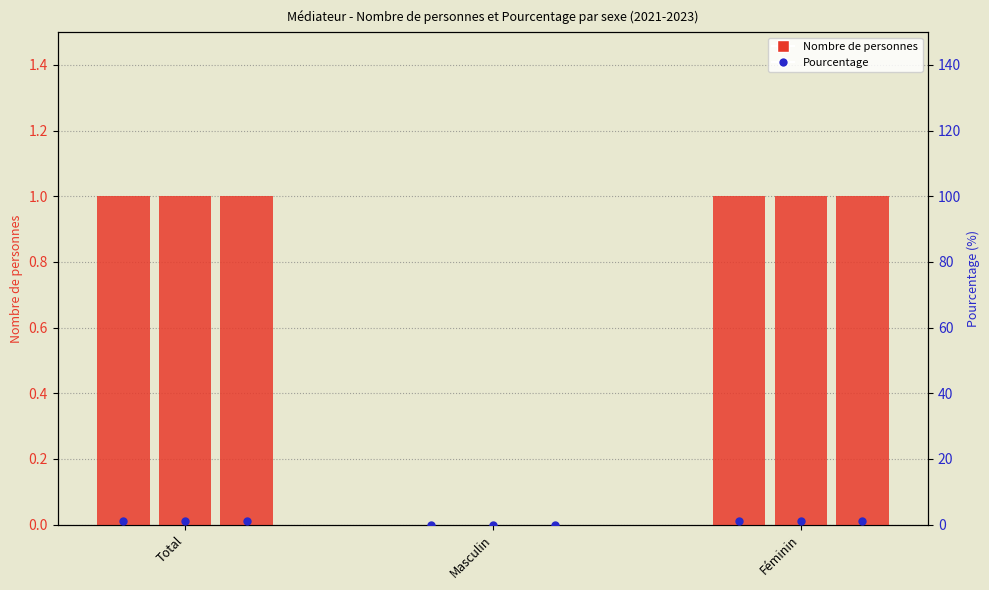

At which category is the sum across all series the highest?

Total